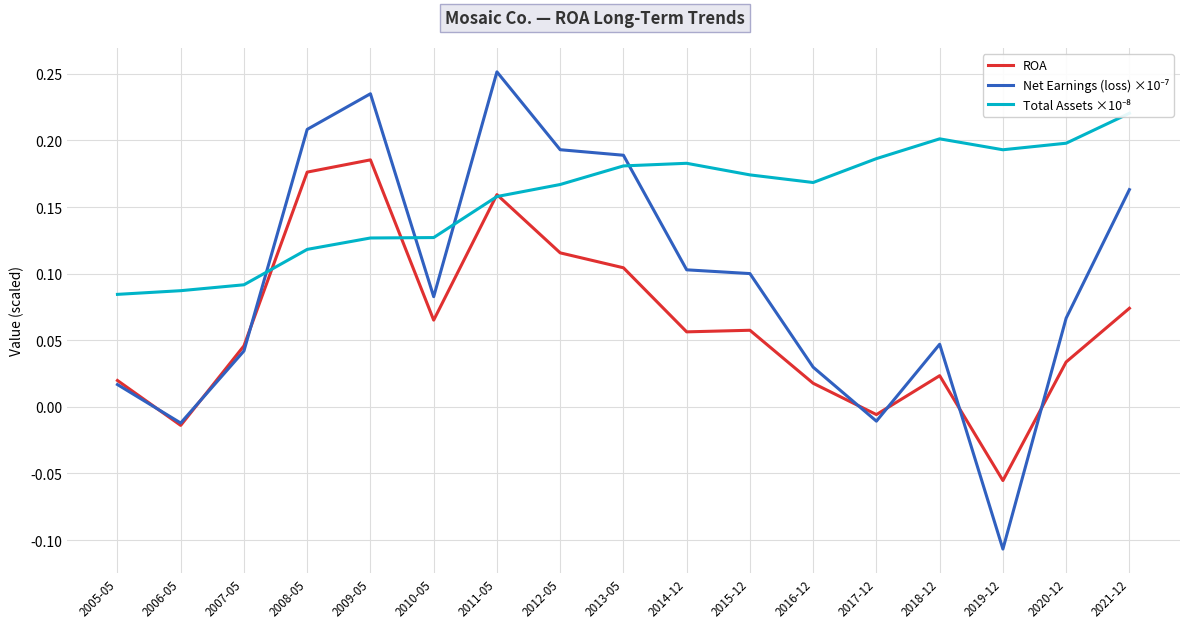

Which has a higher value, 2010-05 or 2007-05?

2010-05